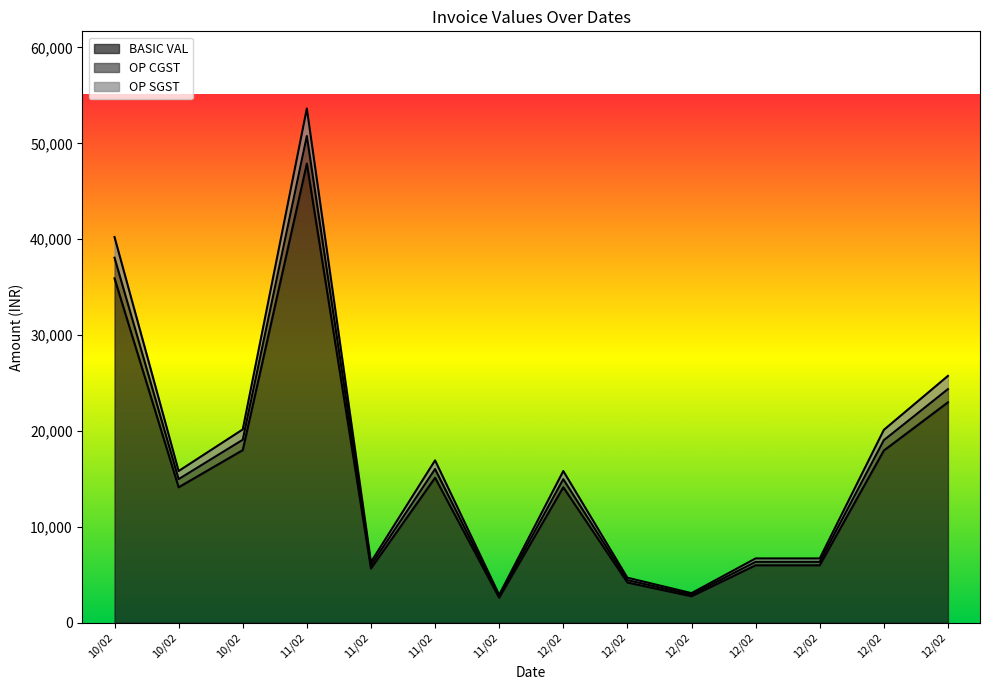

Reading left to right, transcribe all the data shown in this chart.

BASIC VAL: 35916.0	14125.0	18000.0	47888.0	5650.0	15120.0	2597.0	14125.0	4190.2	2753.6	5986.0	5986.0	17958.0	22986.2
OP CGST: 40225.9	15820.0	20160.0	53634.6	6328.0	16934.4	2908.6	15820.0	4693.0	3084.0	6704.3	6704.3	20113.0	25744.6
OP SGST: 38071.0	14972.5	19080.0	50761.3	5989.0	16027.2	2752.8	14972.5	4441.6	2918.8	6345.2	6345.2	19035.5	24365.4